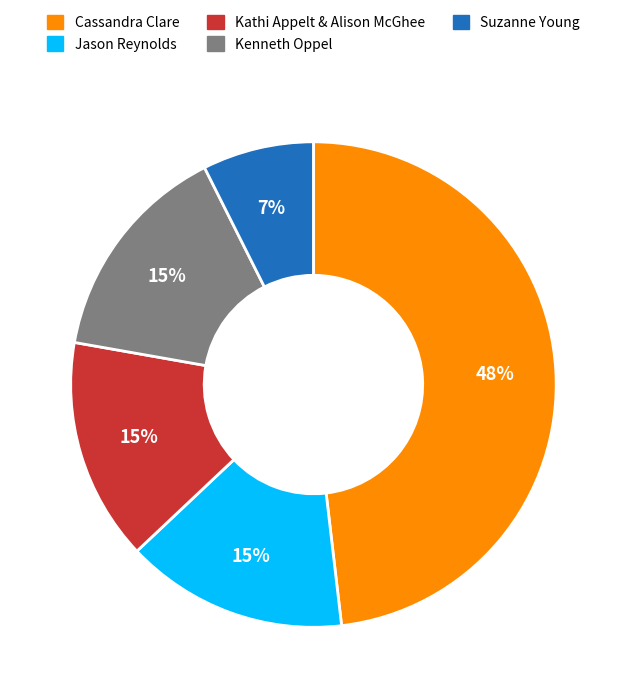

To the nearest percent, what is the difference between the largest and smallest slice percentages?

41%